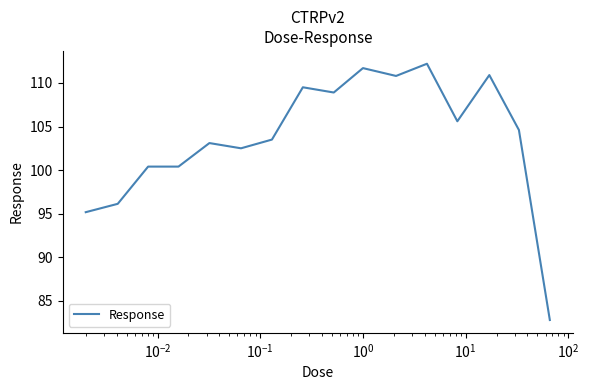

What is the difference between the maximum and minimum values?

29.4